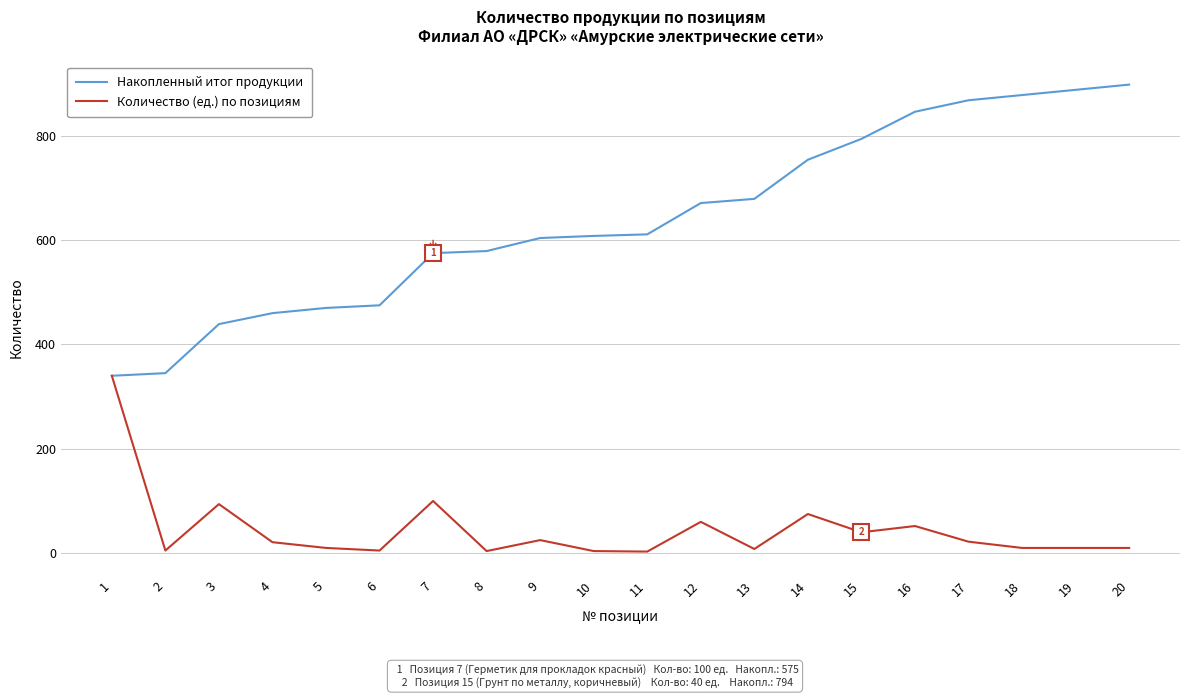

Which series has the widest spread of values?

Накопленный итог продукции